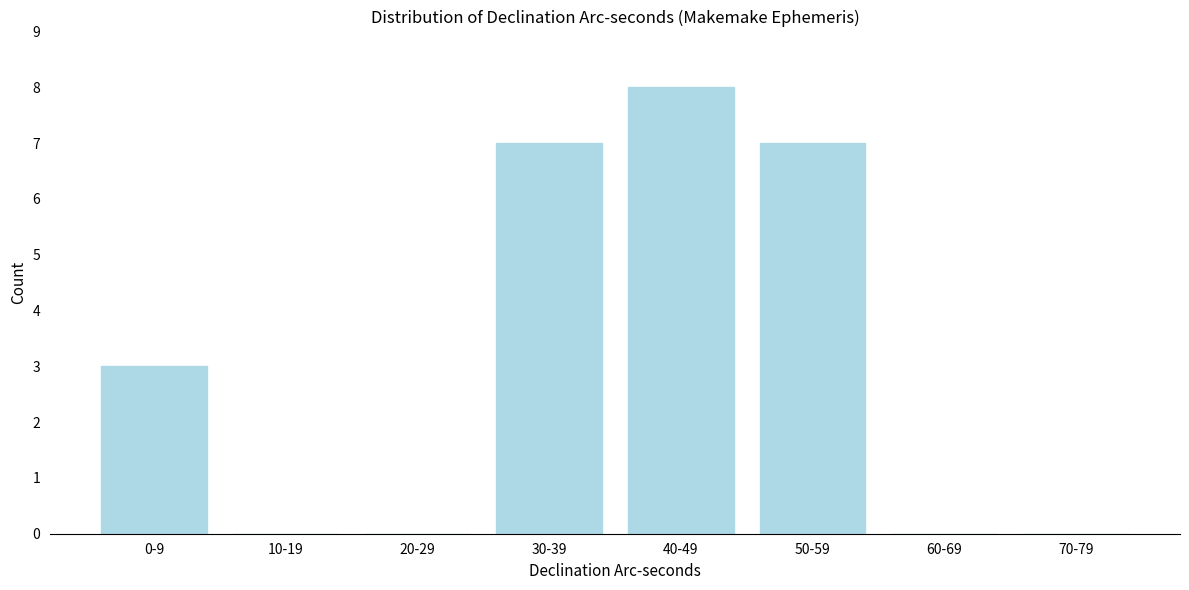

Reading left to right, extract all data points from this chart.

0-9=3	10-19=0	20-29=0	30-39=7	40-49=8	50-59=7	60-69=0	70-79=0